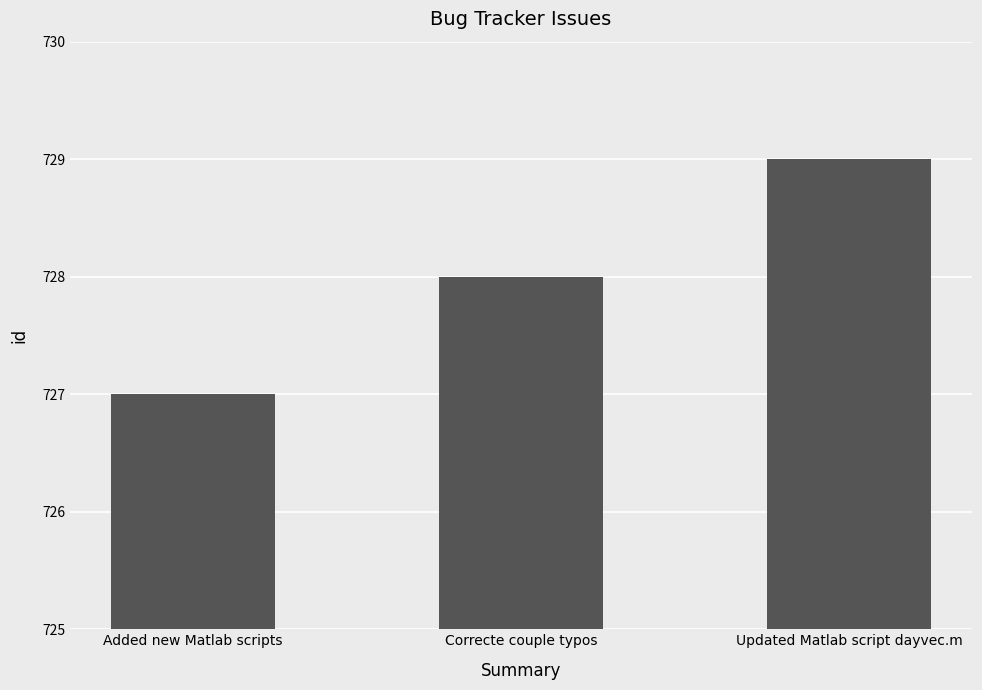

Reading right to left, what are all the values shown in this chart?

729	728	727